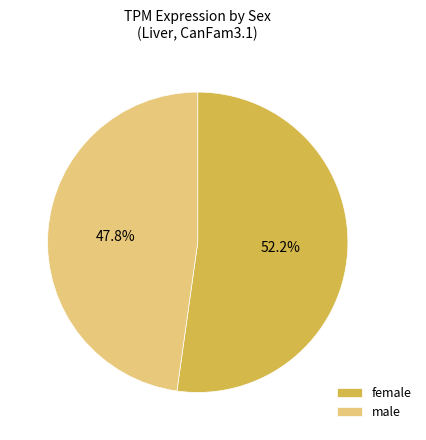

Which slice is the smallest?

male